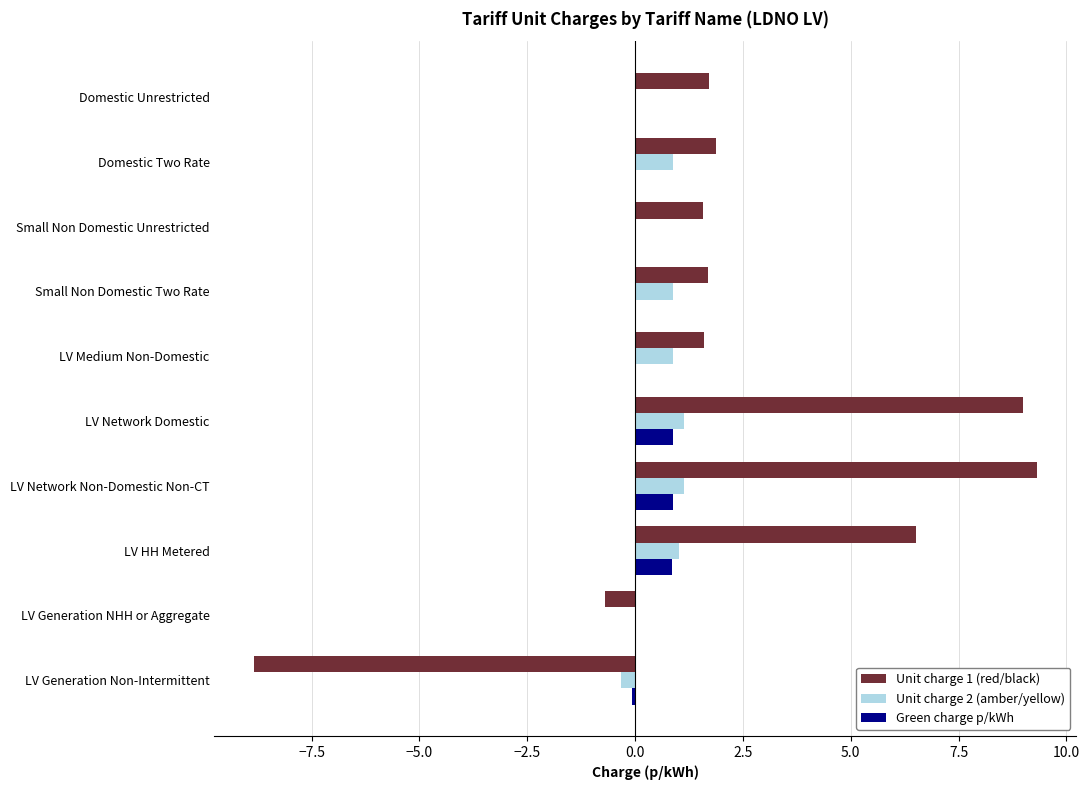

The Unit charge 2 (amber/yellow) series shows 0.0 at Small Non Domestic Unrestricted. True or false?

True